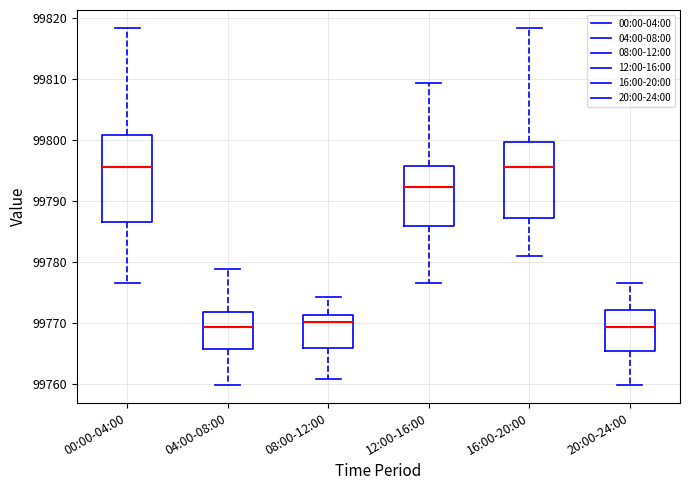

Reading left to right, read every box against the y-axis: the position of its median line, the range the box covers, and the ends of its whiskers. The values are not printed on the chart, so give them approximately, as read against the axis.

00:00-04:00: median 99796, box 99787 to 99801, whiskers 99777 to 99818
04:00-08:00: median 99769, box 99766 to 99772, whiskers 99760 to 99779
08:00-12:00: median 99770, box 99766 to 99771, whiskers 99761 to 99774
12:00-16:00: median 99792, box 99786 to 99796, whiskers 99777 to 99809
16:00-20:00: median 99796, box 99787 to 99800, whiskers 99781 to 99818
20:00-24:00: median 99769, box 99765 to 99772, whiskers 99760 to 99777